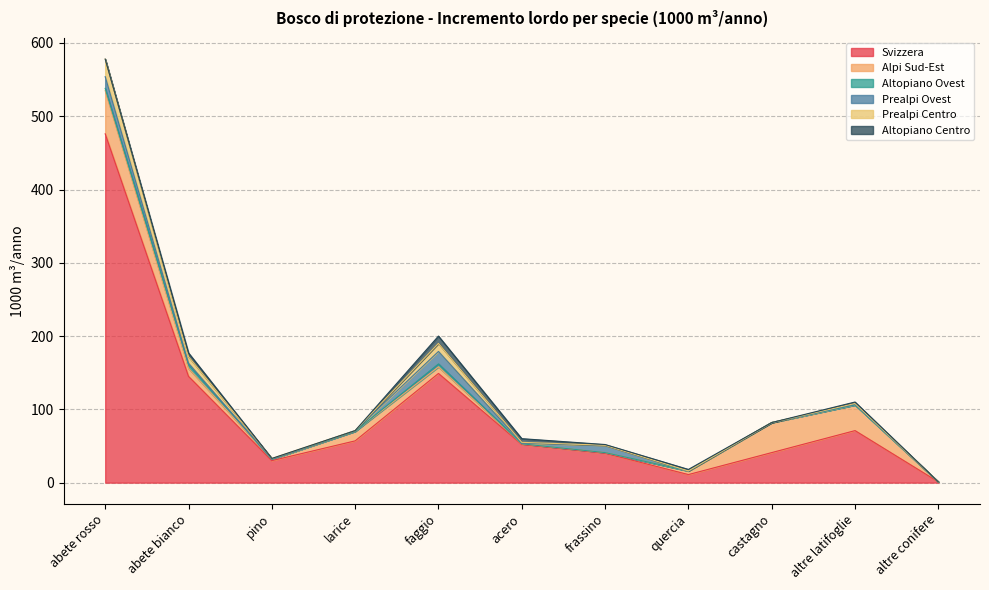

Which label corresponds to the largest value in the chart?

abete rosso